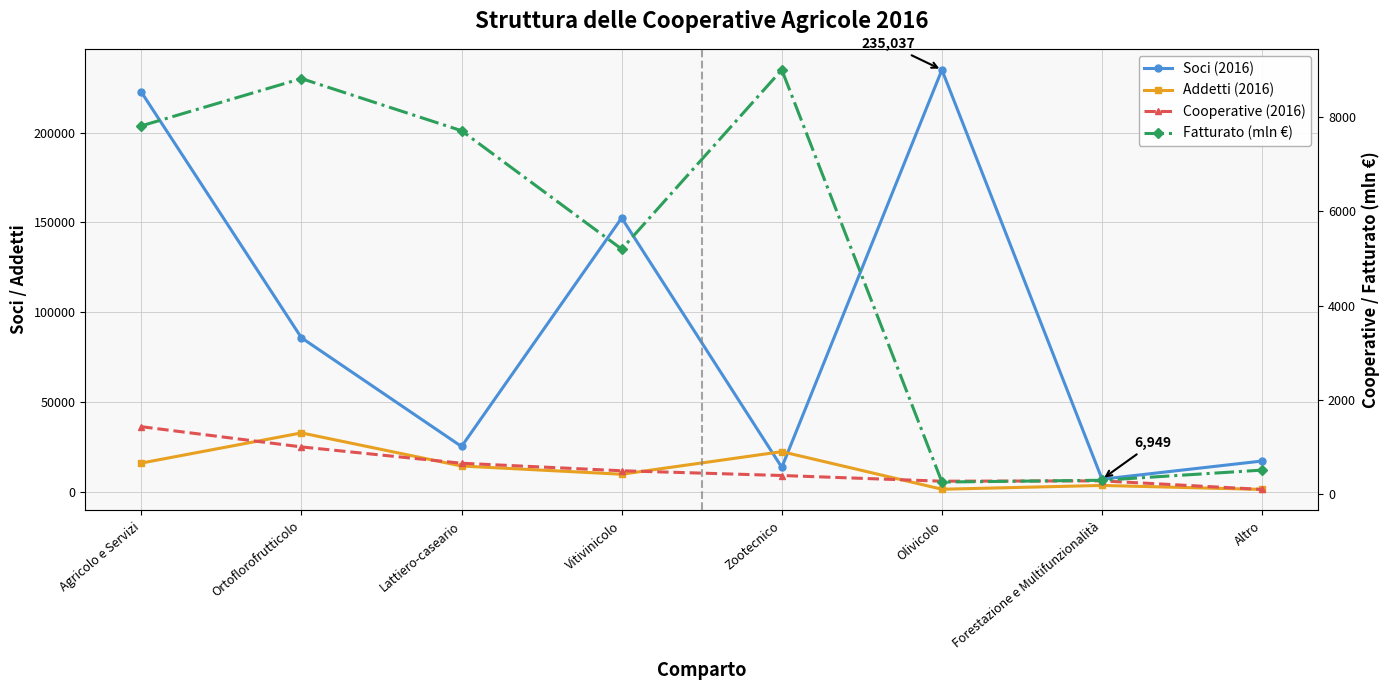

True or false: Addetti (2016) and Soci (2016) intersect in this chart.

True